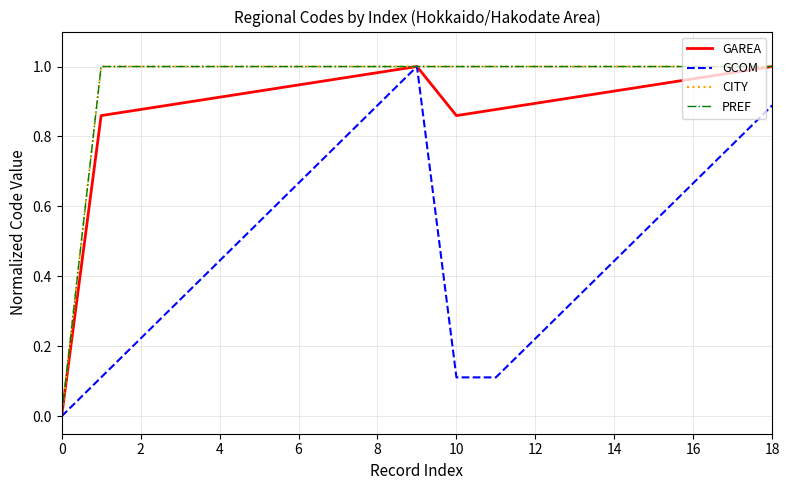

Does the chart have visible grid lines?

Yes